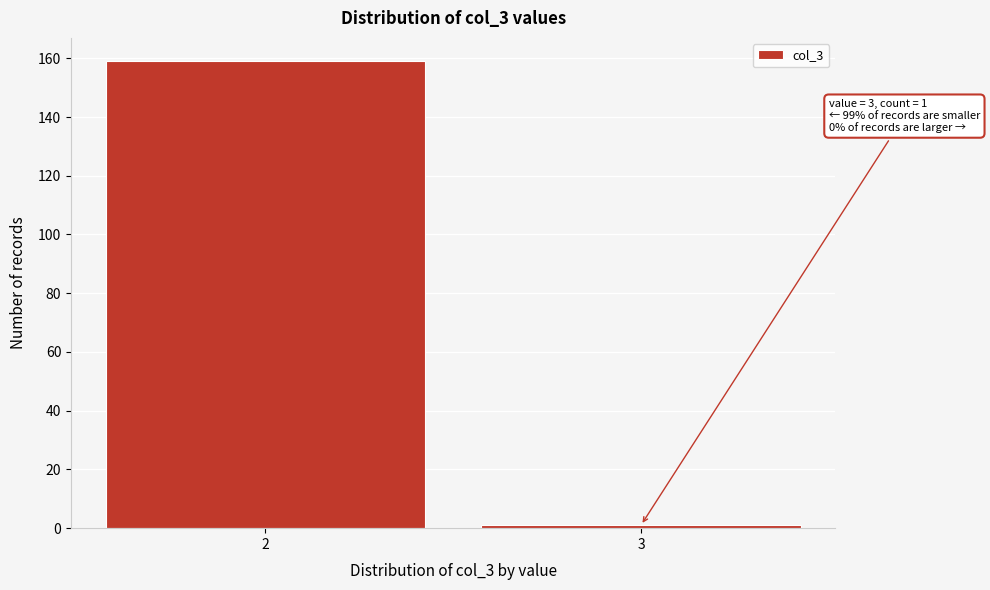

Reading left to right, what are all the values shown in this chart?

159	1